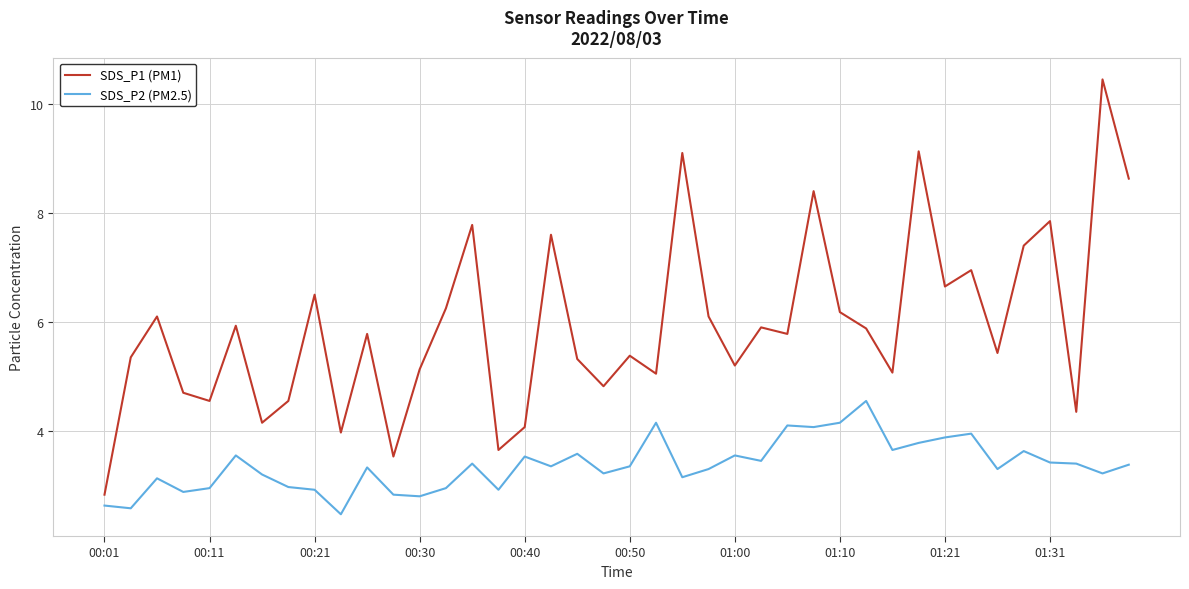

How many interior local peaks does the SDS_P1 (PM1) series have?

14